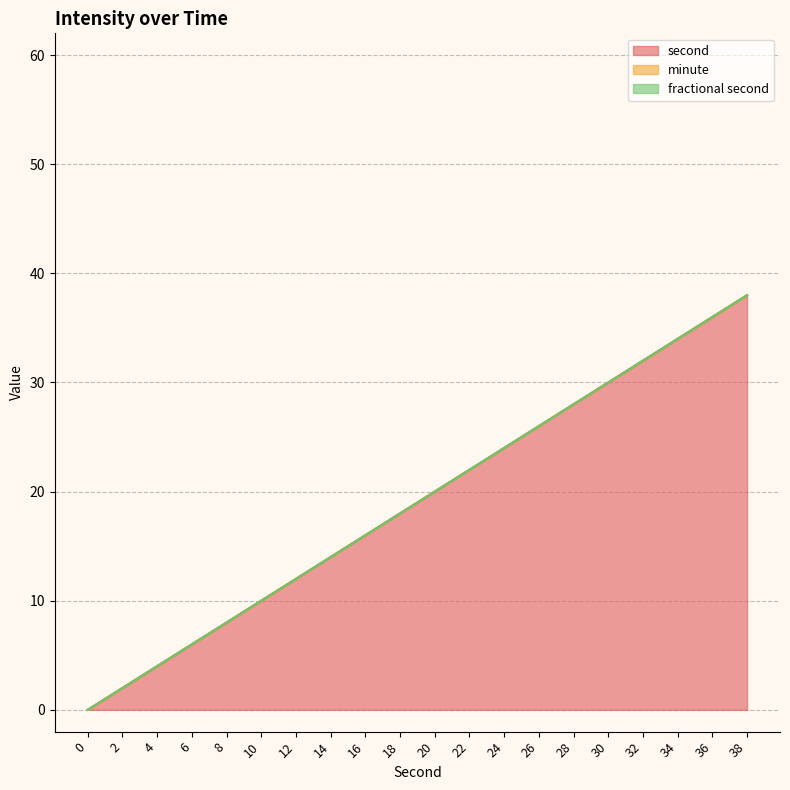

Count the number of data series in this chart.

3